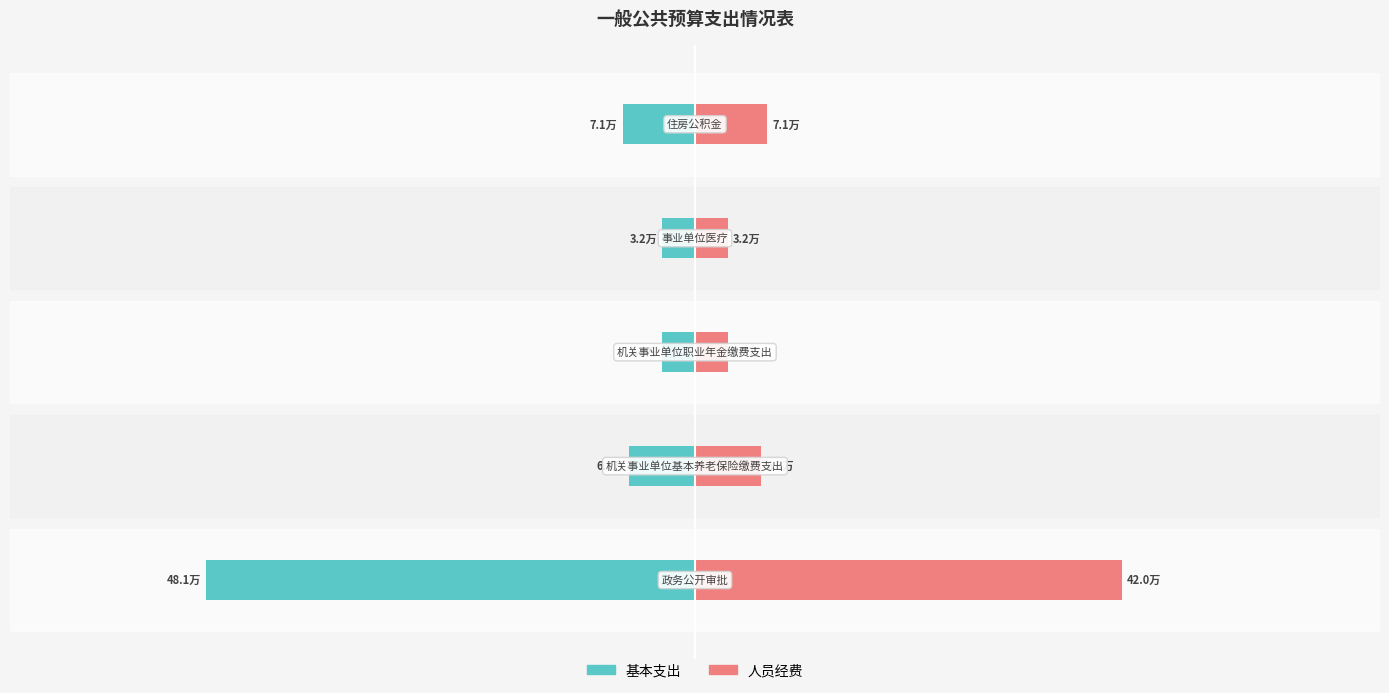

What are all the series names shown in the legend?

基本支出, 人员经费